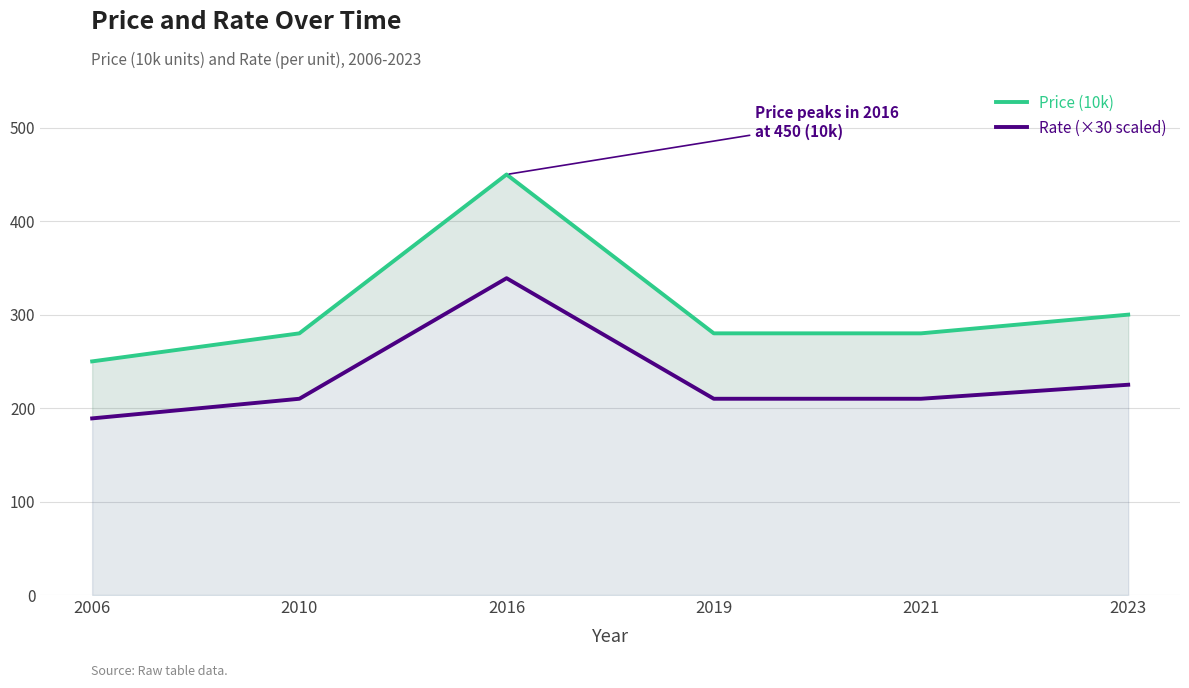

What is the difference between the second highest and second lowest values in the Price (10k) series?

20